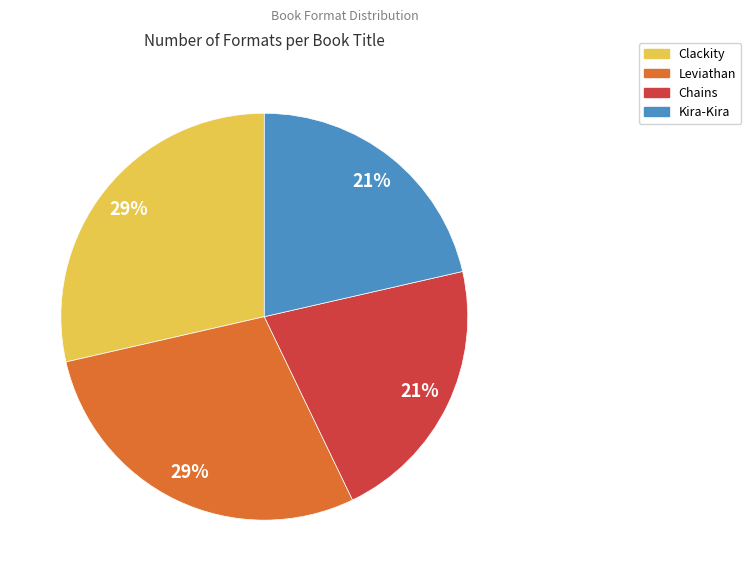

Is the sum of Leviathan and Clackity greater than half?

Yes